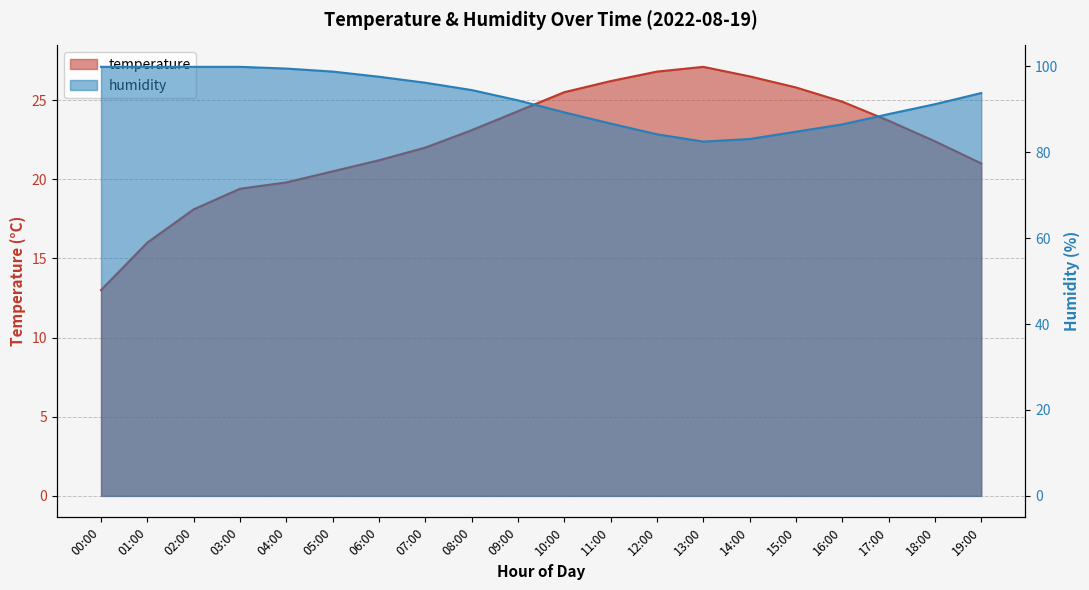

What is the average value of the temperature series?

22.4